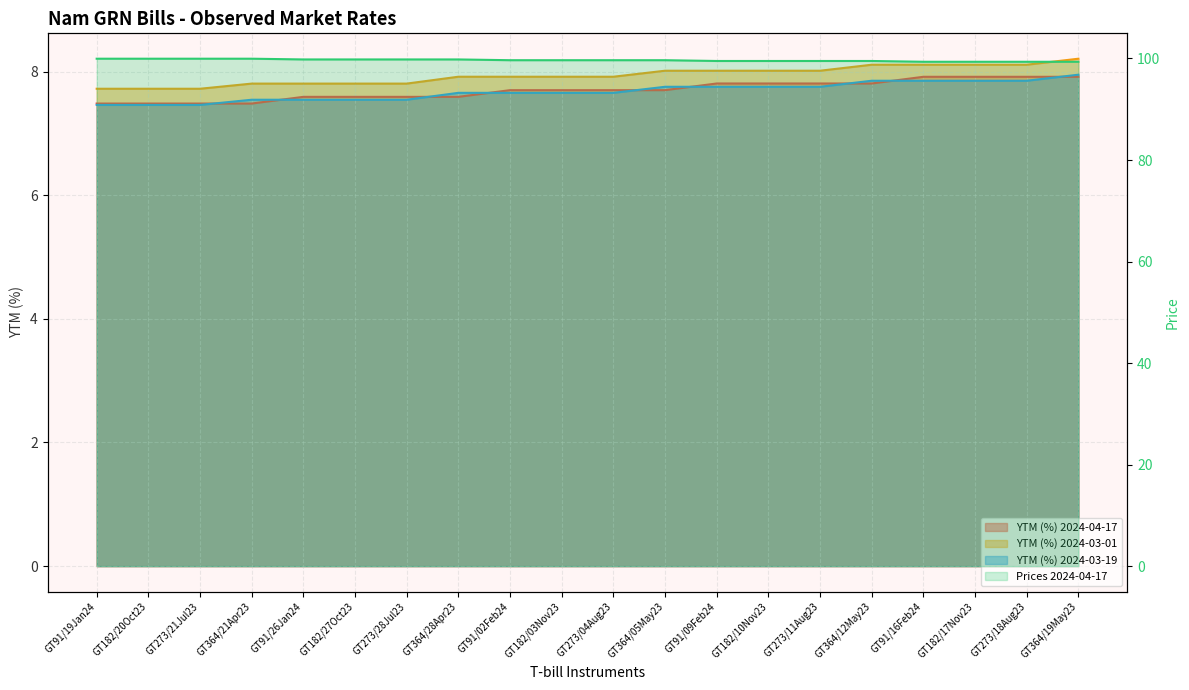

What is the smallest value displayed?

7.5